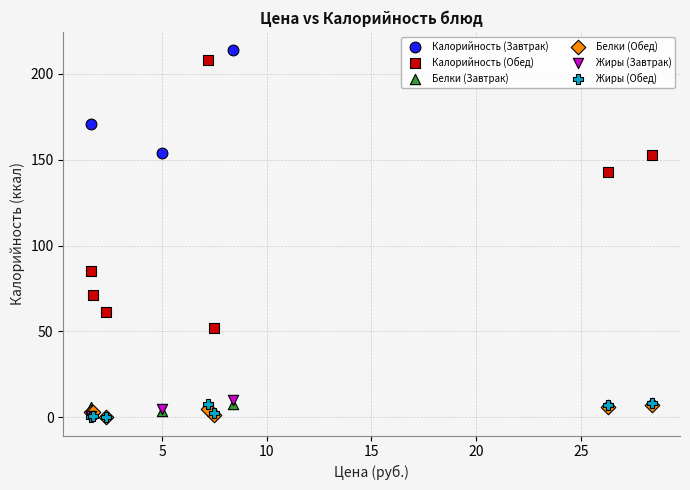

Which series has the widest spread of Y values?

Калорийность (Обед)